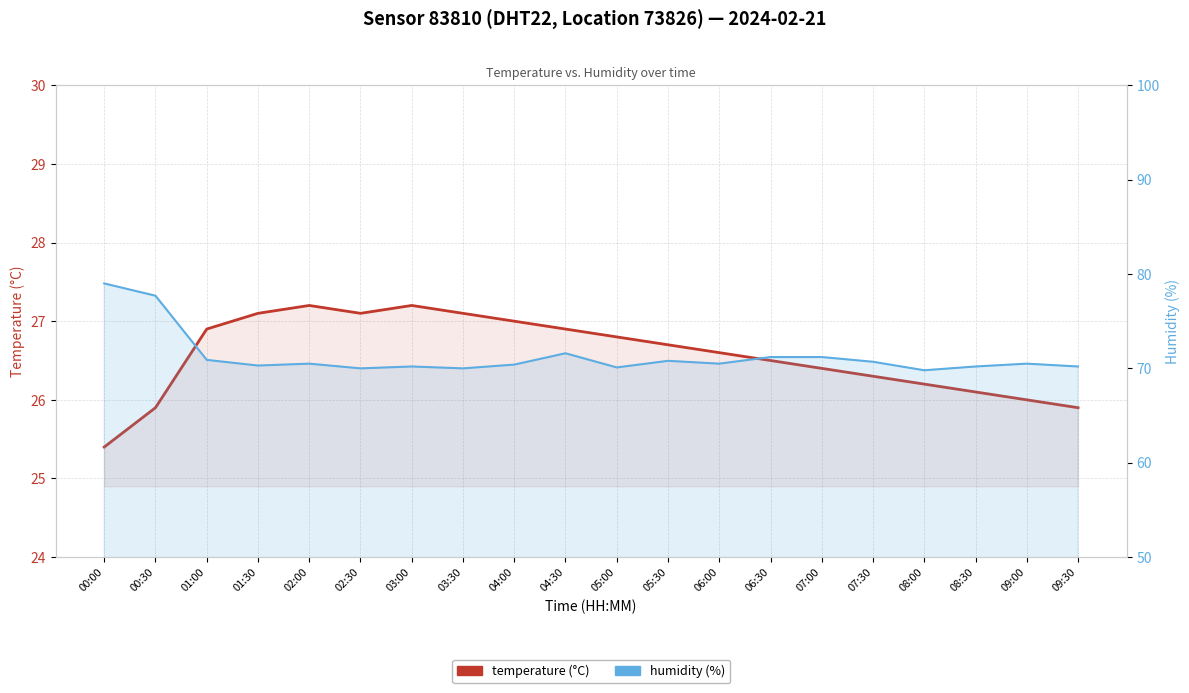

What is the difference between the highest and lowest values at 05:00?

43.3